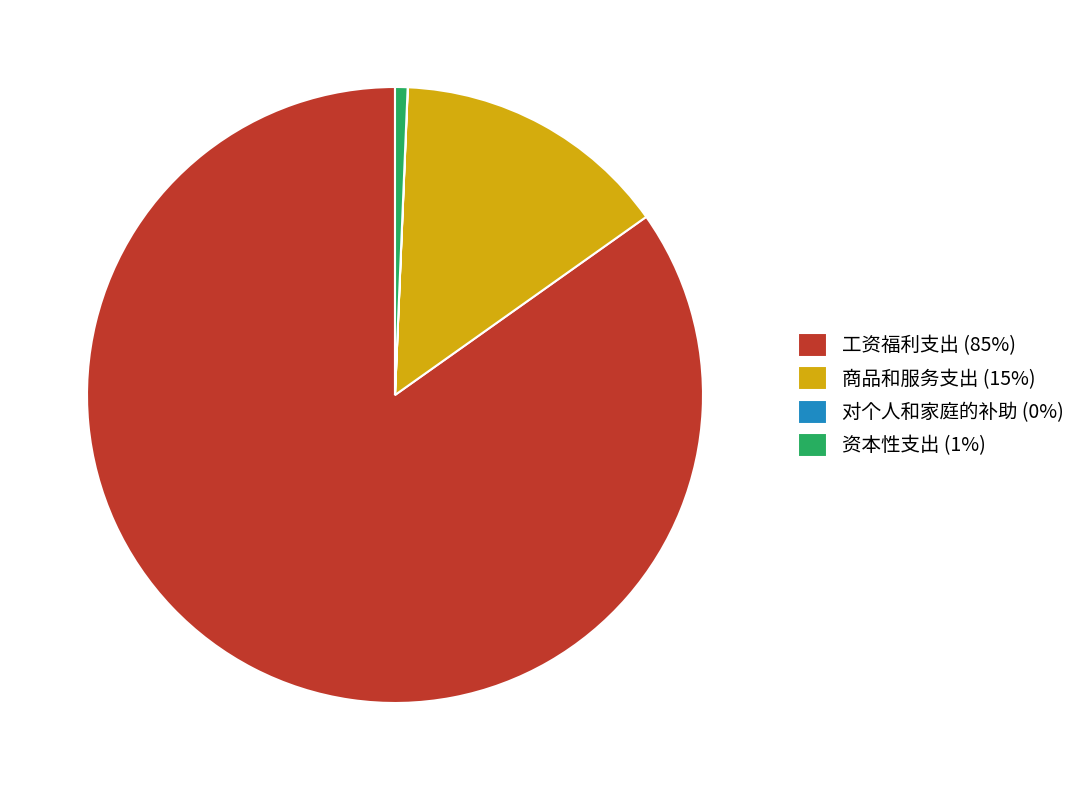

Do 商品和服务支出 (15%) and 资本性支出 (1%) together represent more than half of the pie?

No